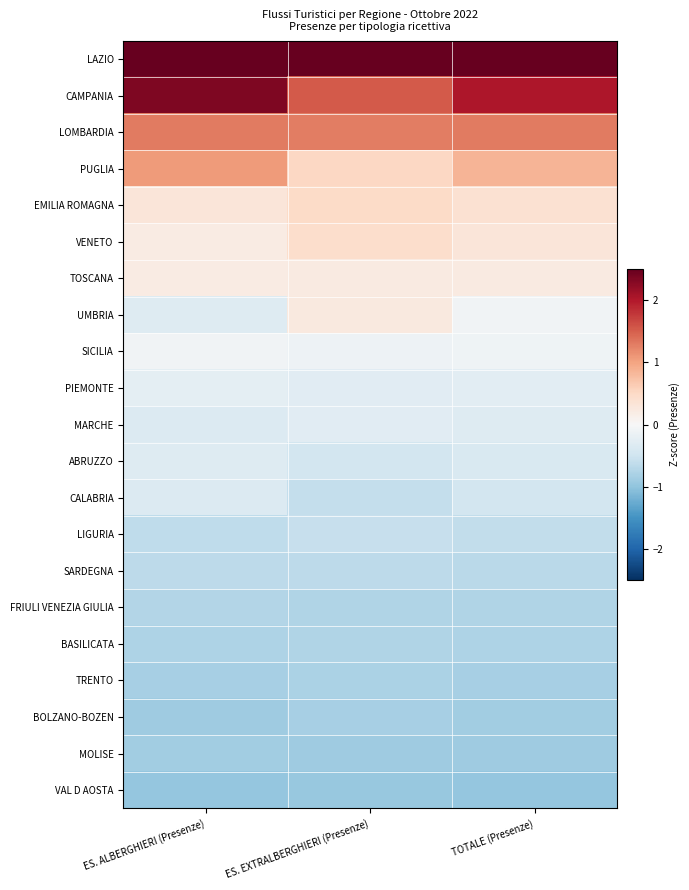

At which category is the sum across all series the highest?

TOTALE (Presenze)